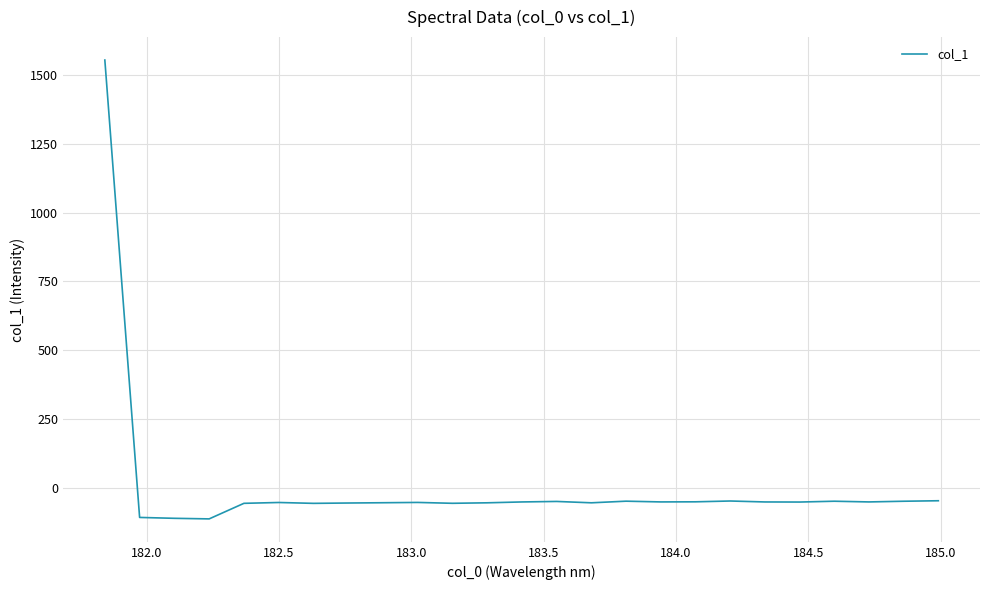

How many negative values are there?

24